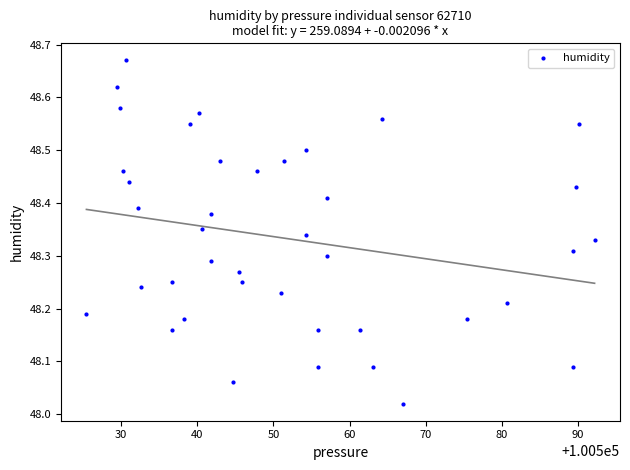

What is the range of X values (max minus min)?

66.8